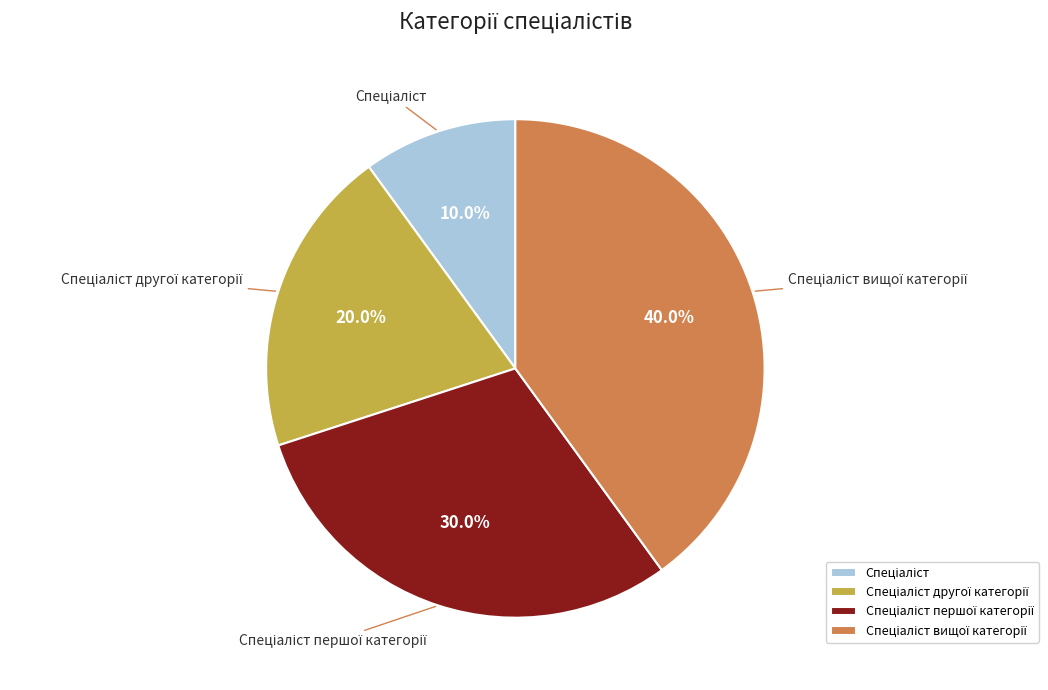

Is there a majority slice in this chart?

No